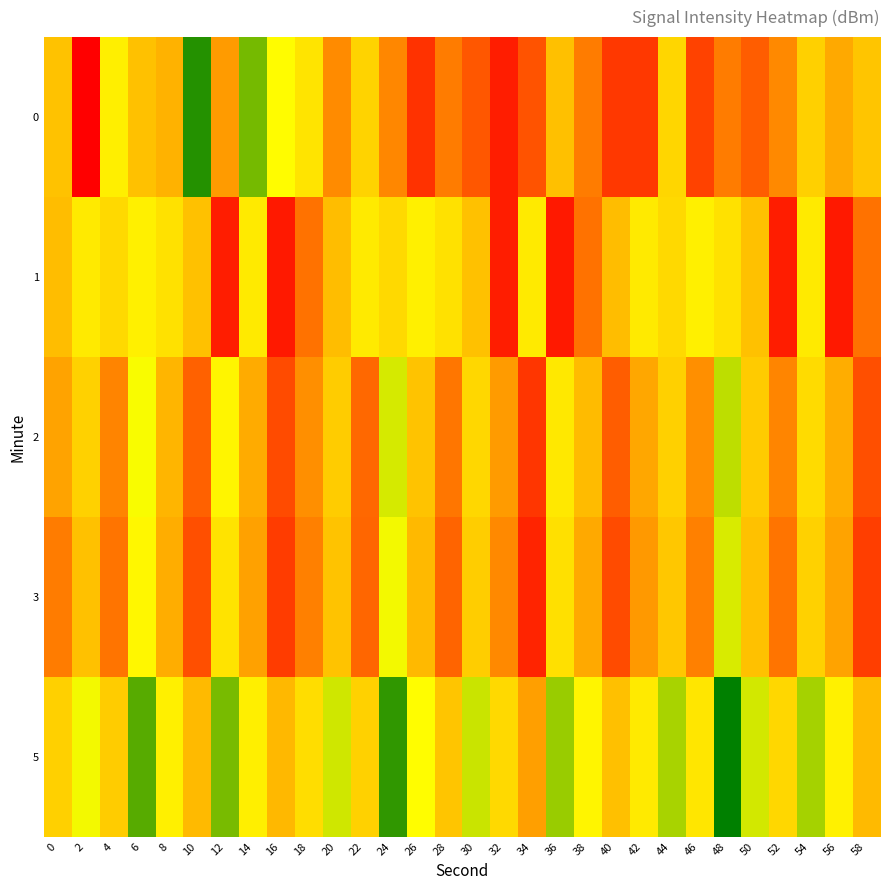

Rank the series by their maximum value, from lowest to highest.

row_4, row_2, row_3, row_1, row_0